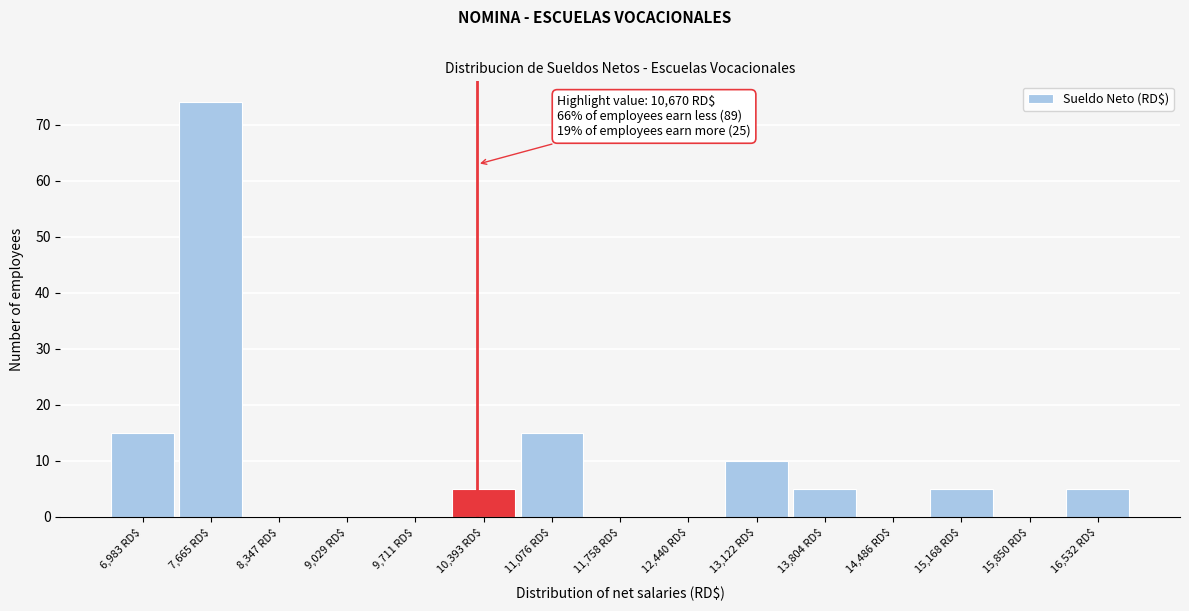

What is the sum of all values?

134